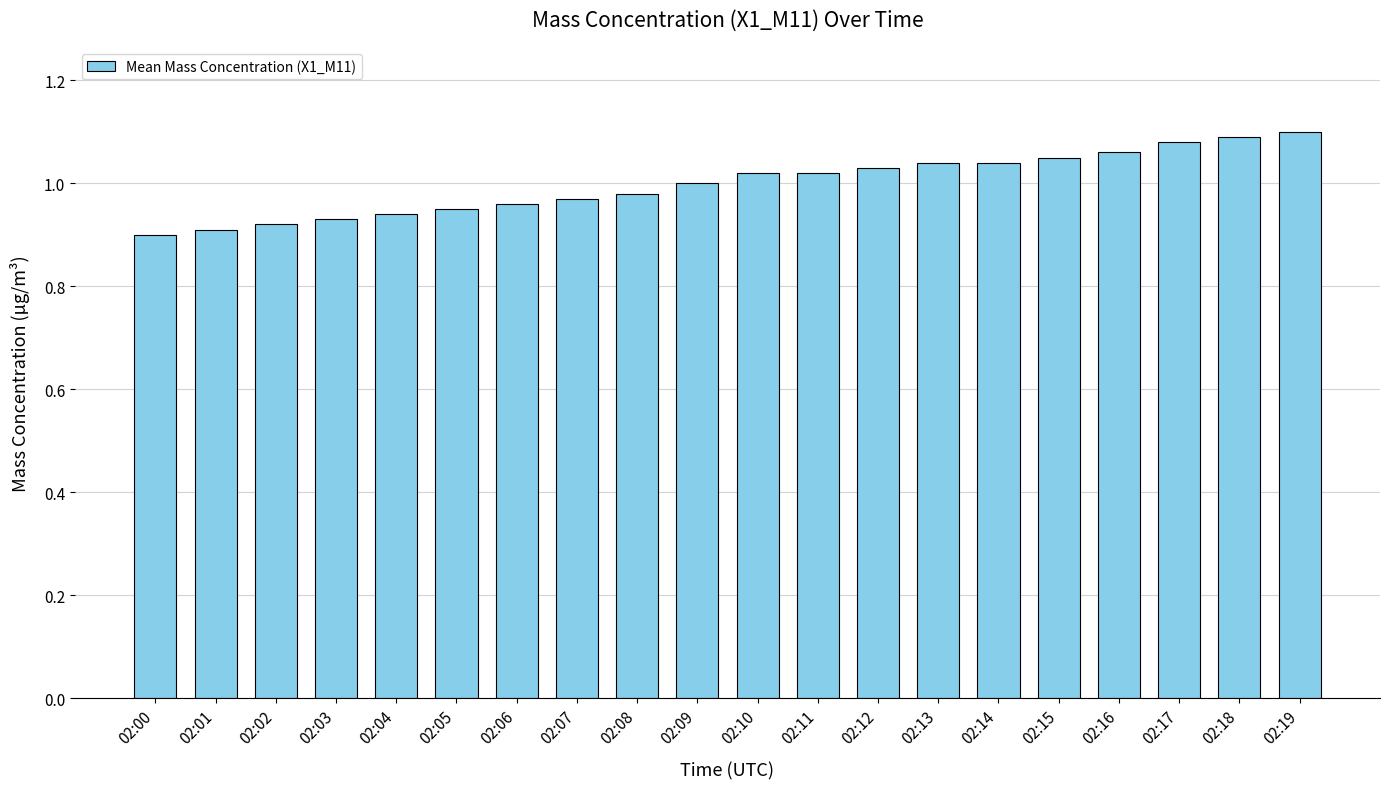

Is it true that the value at 02:14 is 0.6?

False